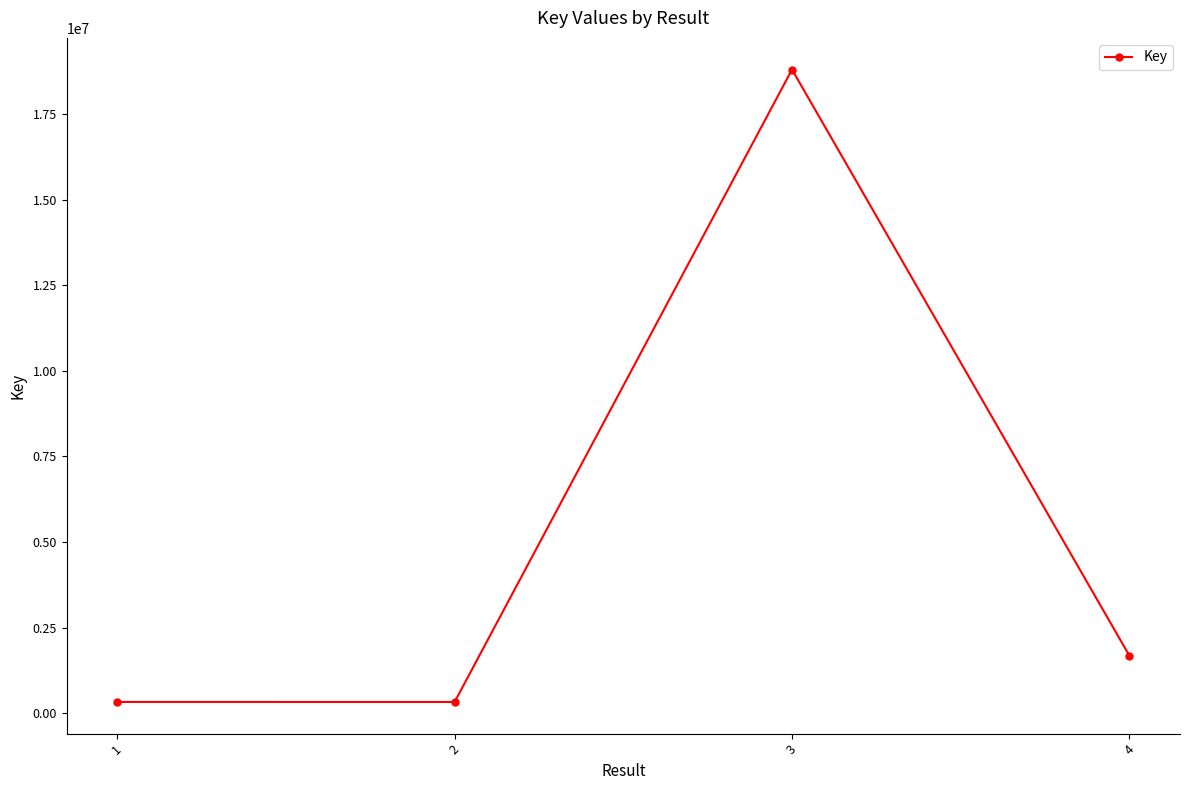

Is it true that the value at 2 is 331622?

True